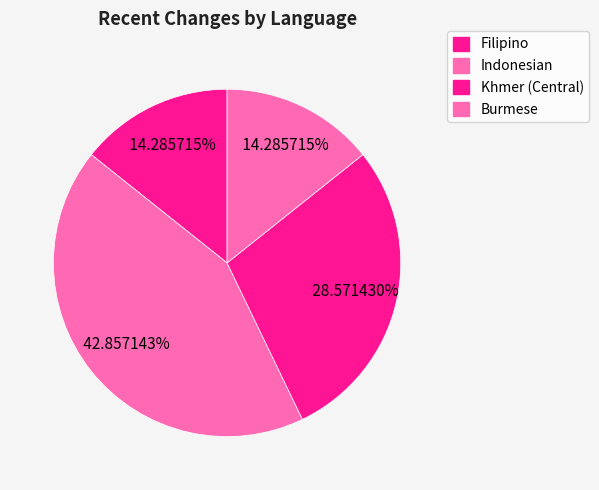

Which category has the biggest portion of the pie?

Indonesian